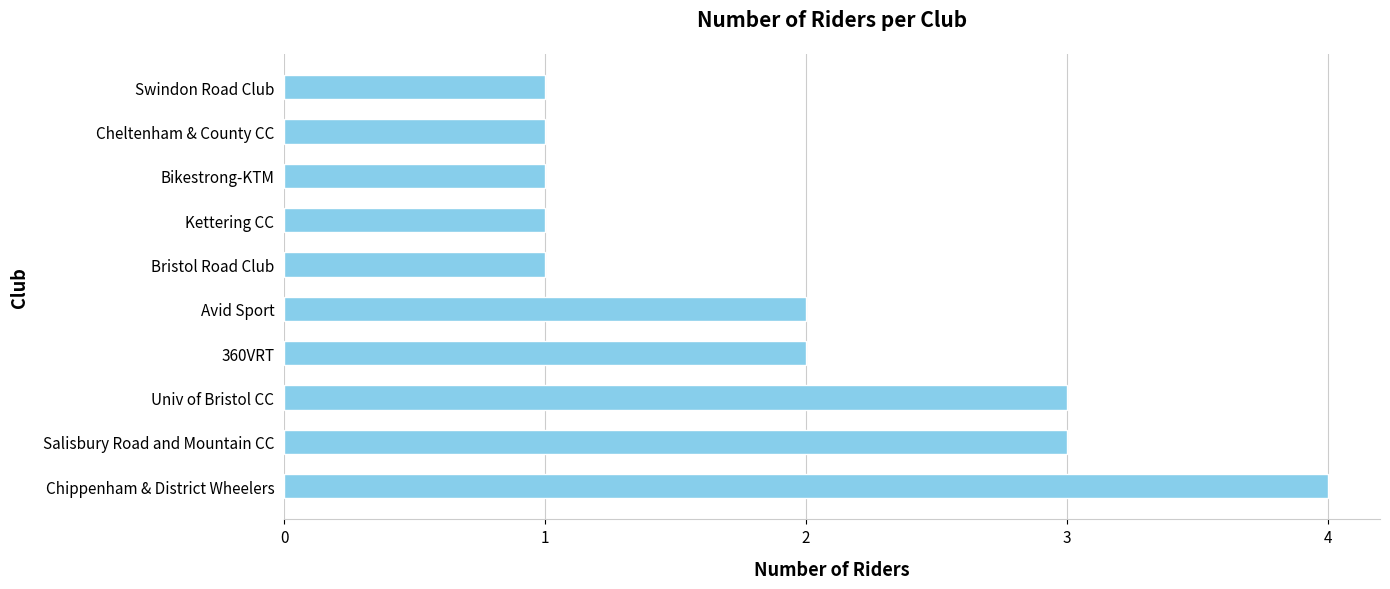

Is it true that the value at Avid Sport is 2?

True